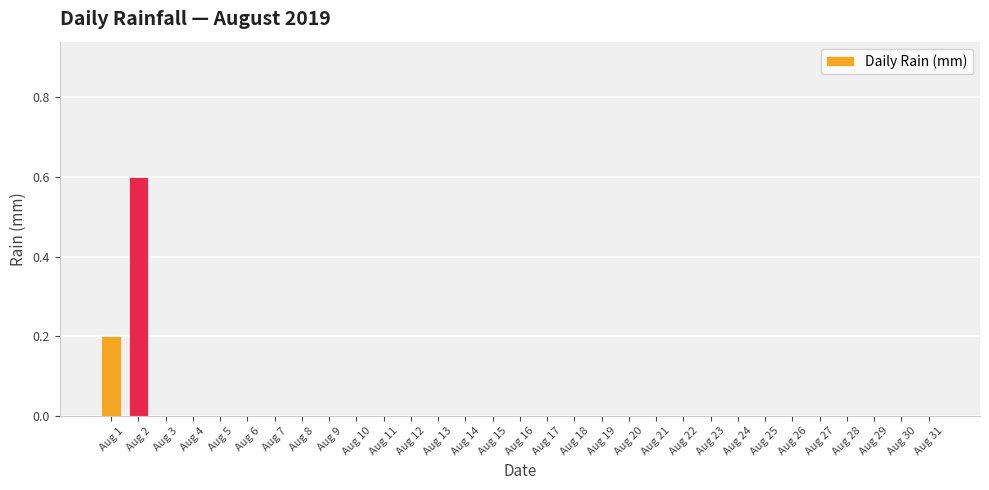

True or false: the data shows 0.2 at Aug 10.

False